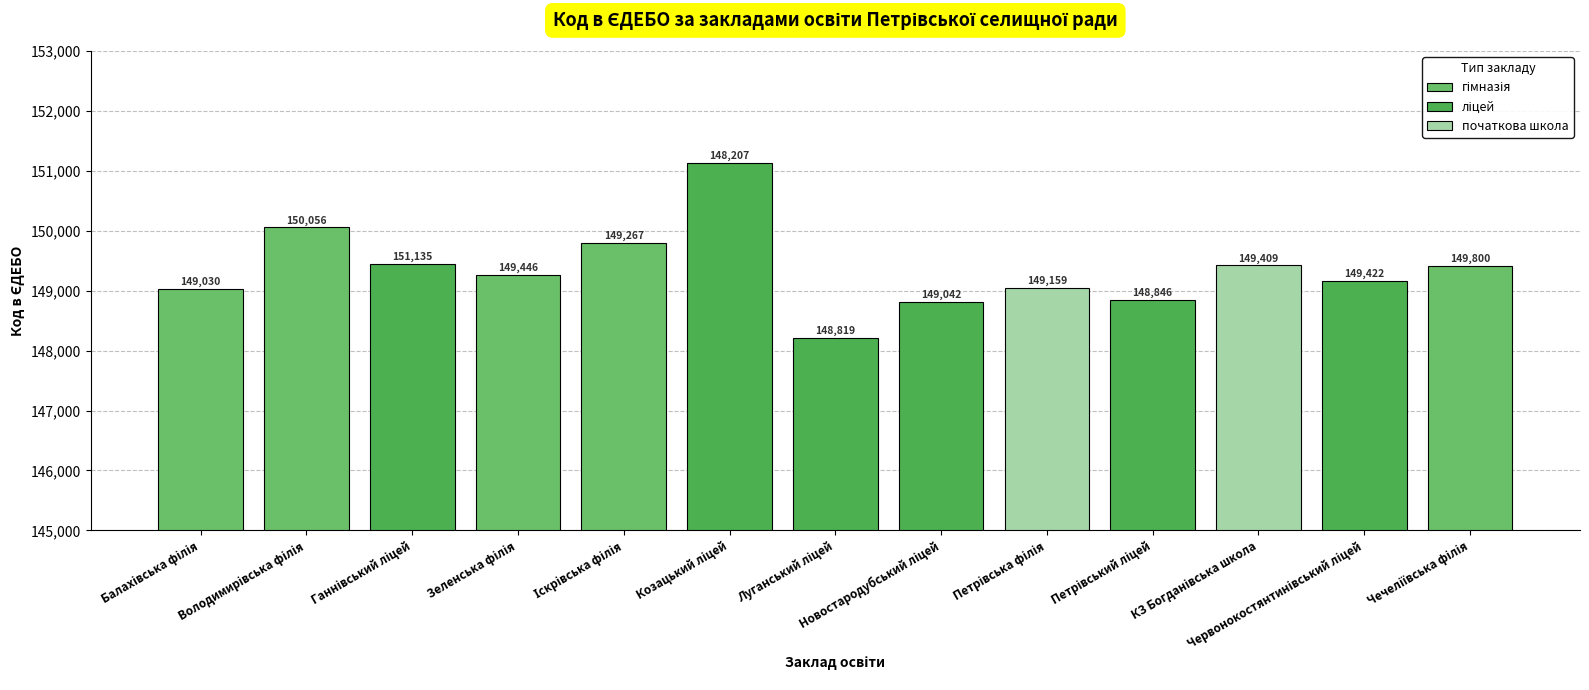

Reading right to left, list all the values displayed in this chart.

Чечеліївська філія=149409	Червонокостянтинівський ліцей=149159	КЗ Богданівська школа=149422	Петрівський ліцей=148846	Петрівська філія=149042	Новостародубський ліцей=148819	Луганський ліцей=148207	Козацький ліцей=151135	Іскрівська філія=149800	Зеленська філія=149267	Ганнівський ліцей=149446	Володимирівська філія=150056	Балахівська філія=149030